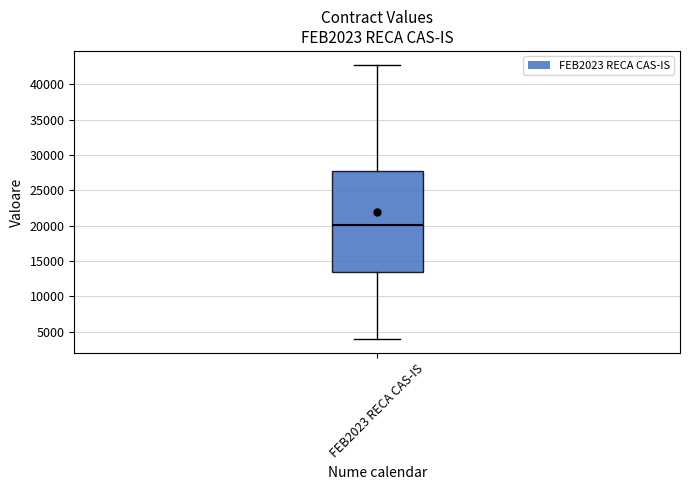

Read this box plot against the y-axis: the position of the median line, the range covered by the box, and the ends of both whiskers. The values are not printed on the chart, so give them approximately, as read against the axis.

median 20000, box 13500 to 27500, whiskers 4000 to 43000